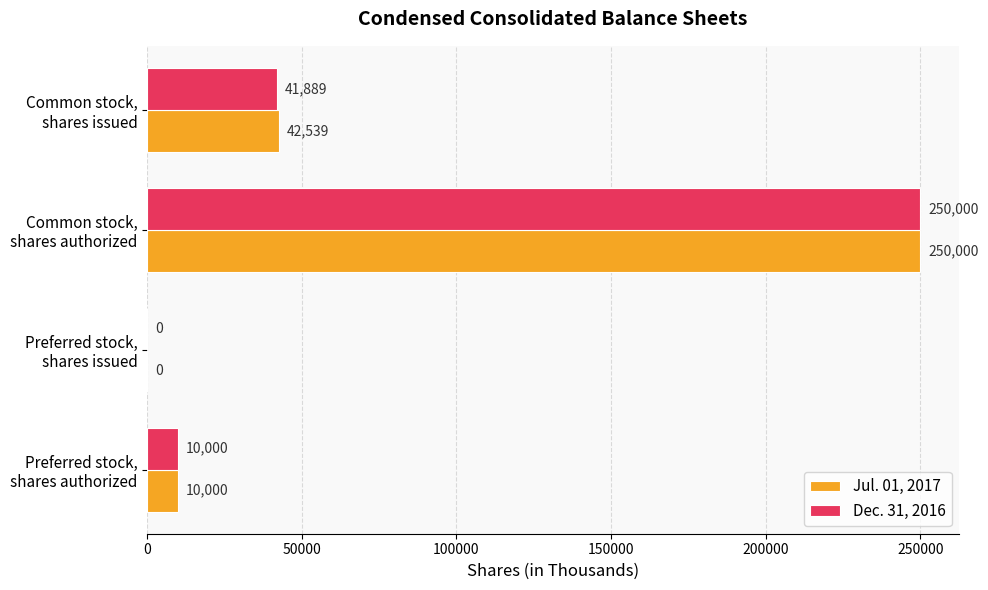

What is the sum of all Jul. 01, 2017 values?

302539